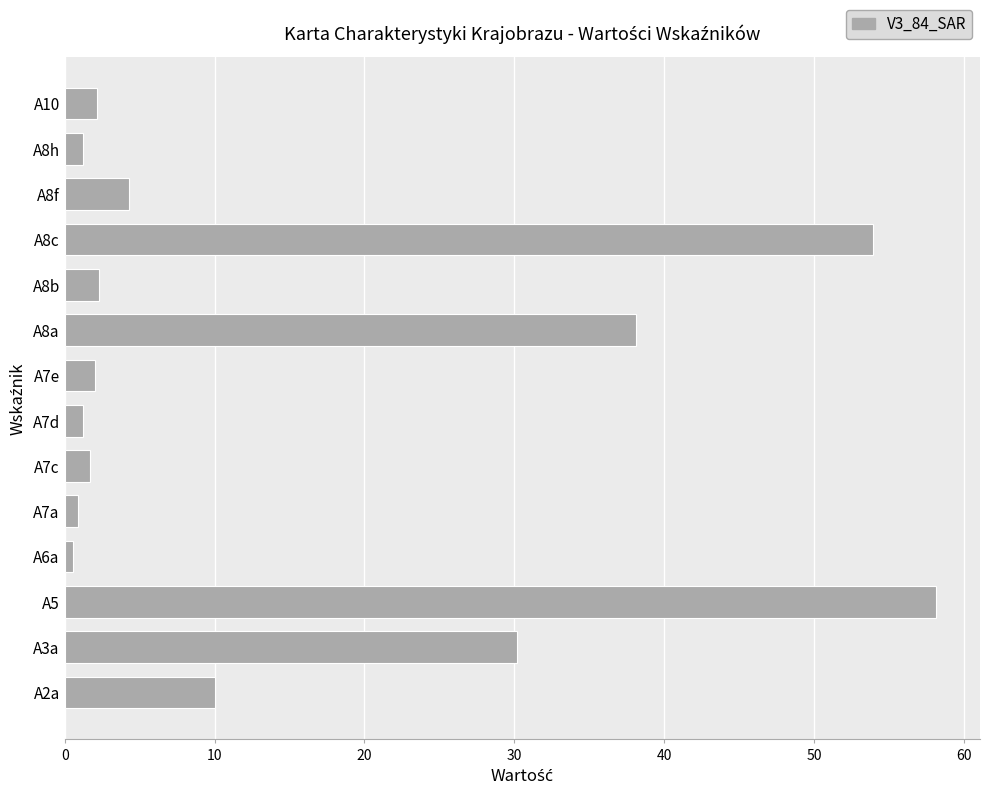

Where is the data nearest to the value 29?

A3a